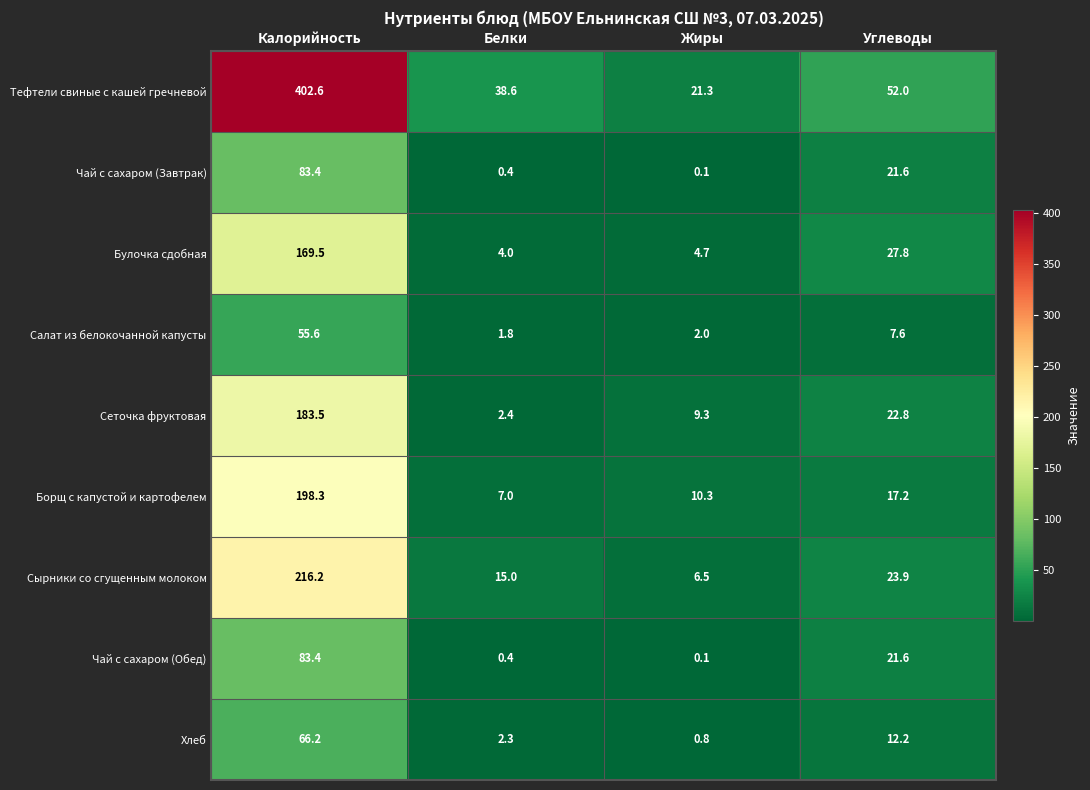

Which category has the highest value across all series?

Калорийность